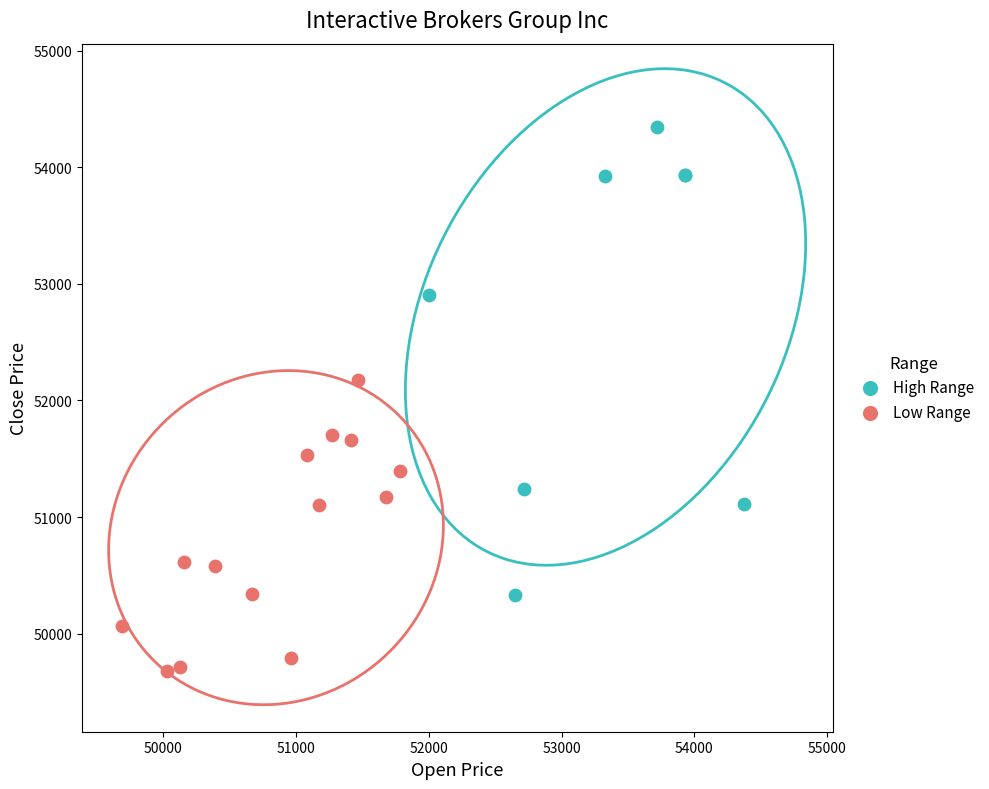

Which series reaches the maximum Y coordinate?

High Range